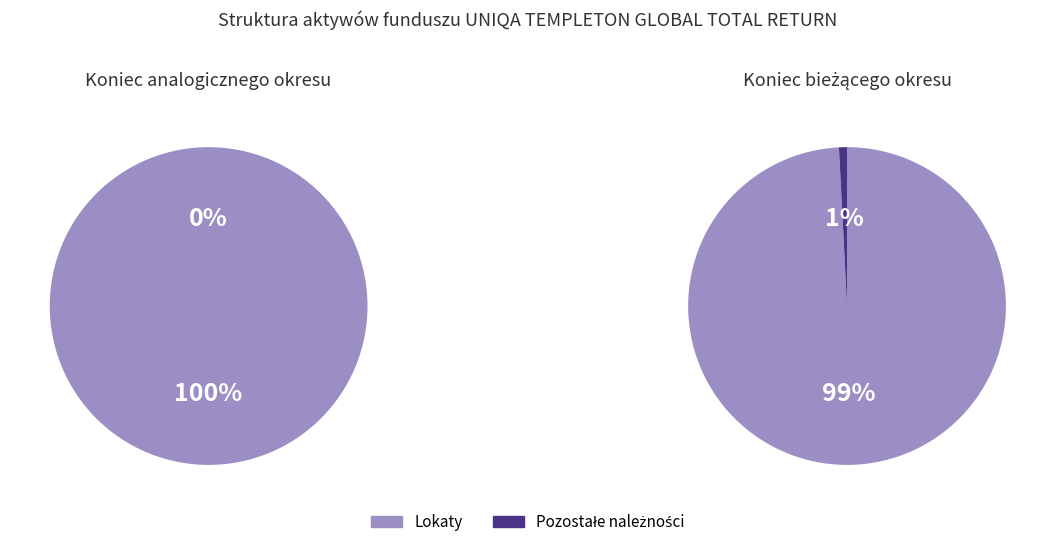

The Koniec bieżącego okresu slice represents 99% of the pie. True or false?

True